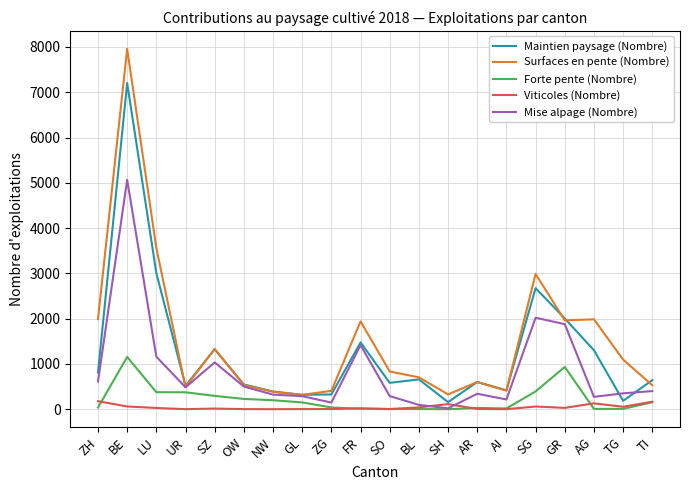

At which category is the sum across all series the highest?

BE